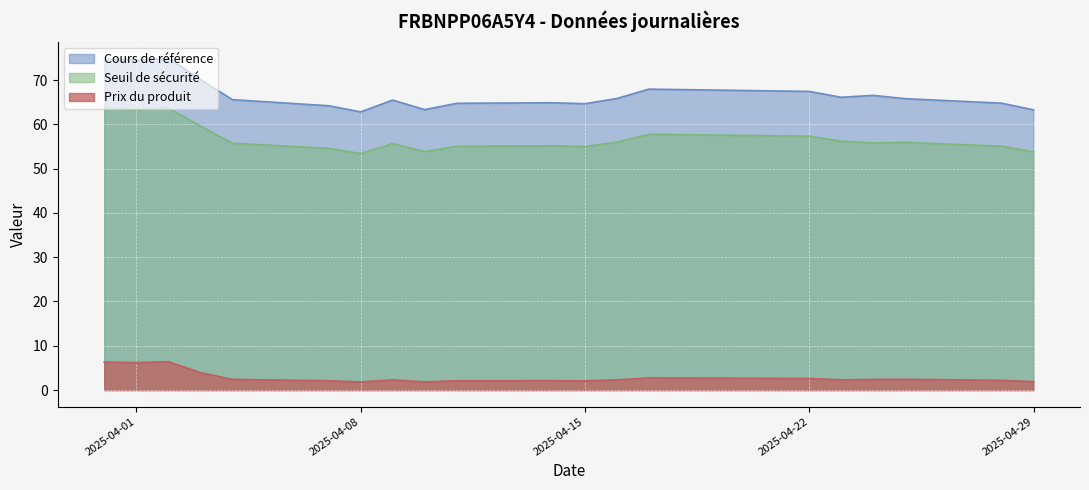

True or false: Cours de référence has a value of 64.9 at 2025-04-14.

True